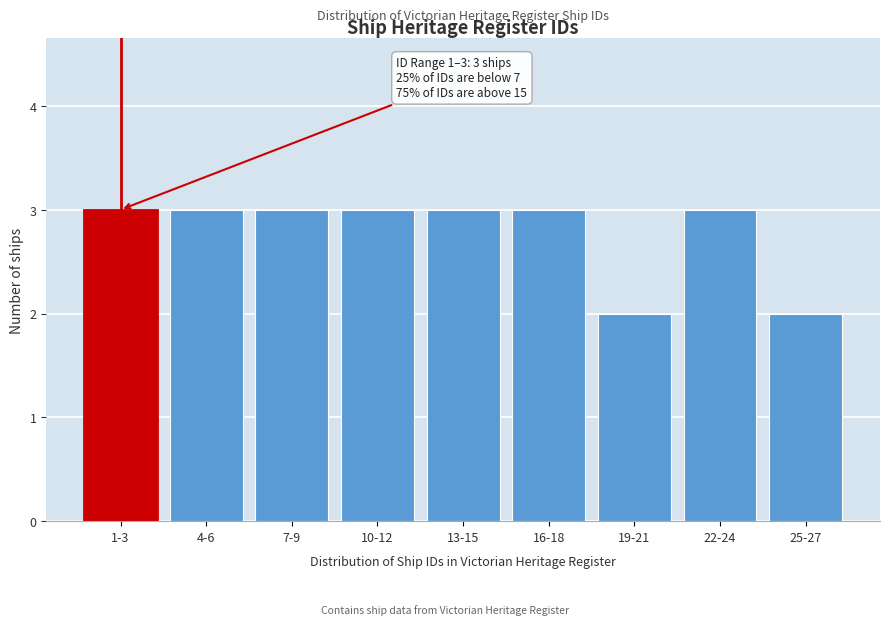

Reading left to right, what are all the values shown in this chart?

1-3=3	4-6=3	7-9=3	10-12=3	13-15=3	16-18=3	19-21=2	22-24=3	25-27=2